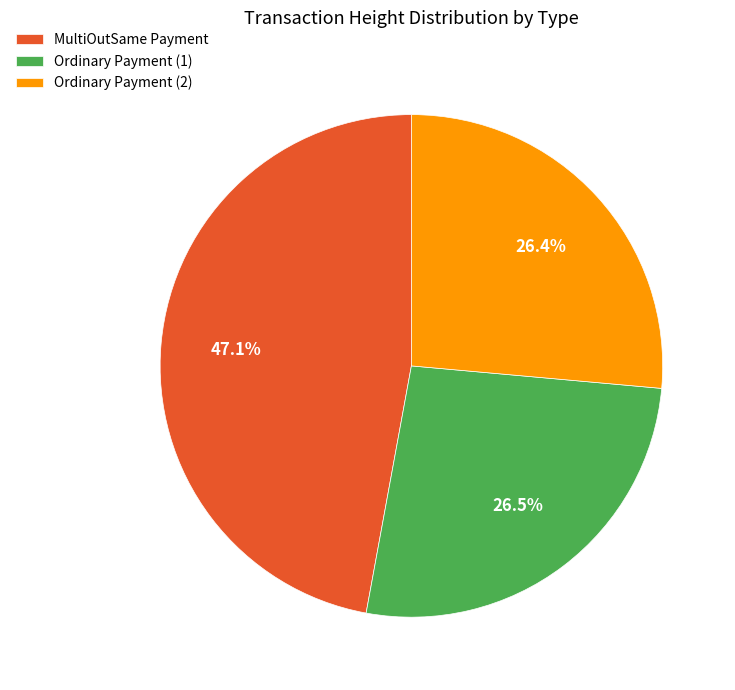

Is there a majority slice in this chart?

No